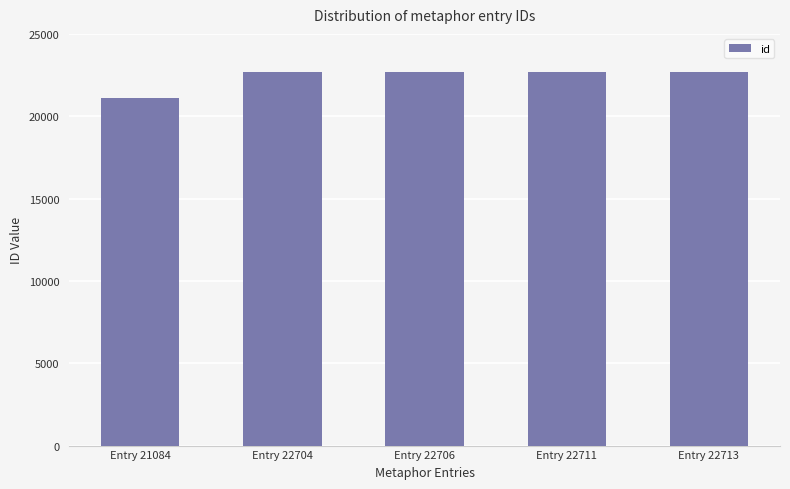

Approximately how many times larger is the value at Entry 22713 compared to Entry 22704?

1.0